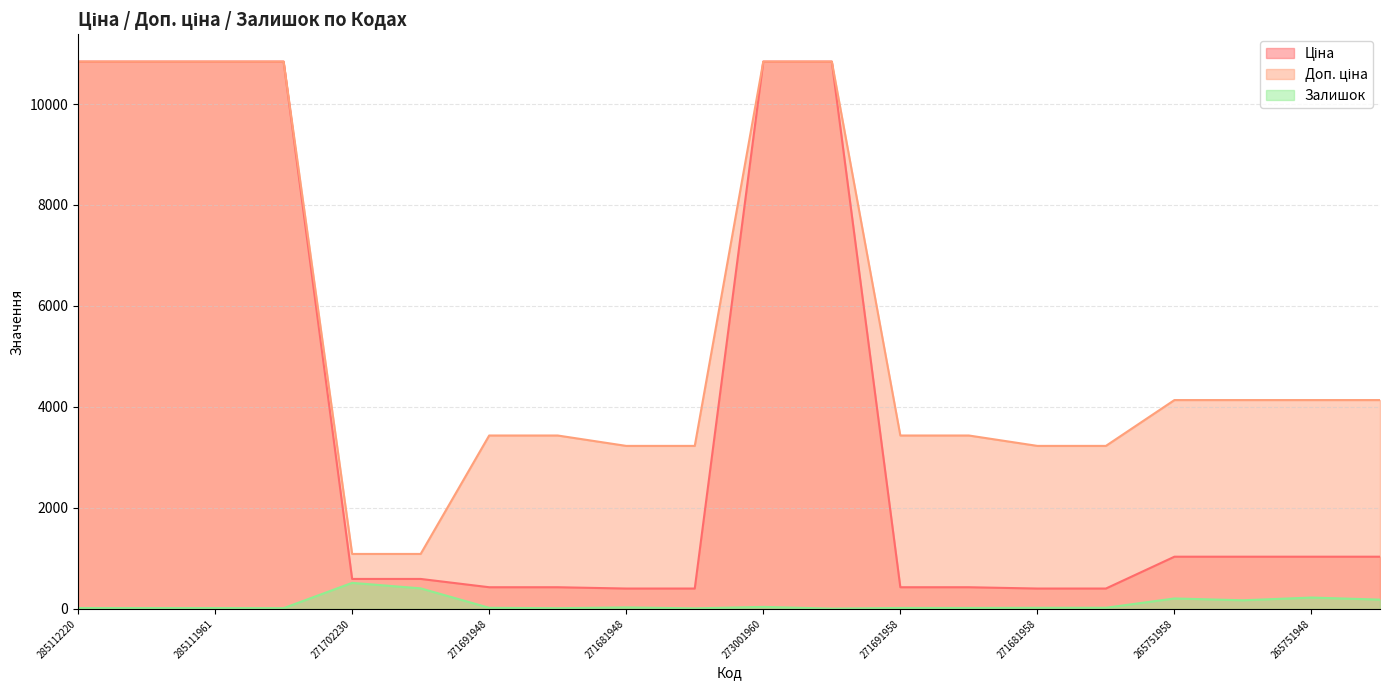

How many data points in Ціна are above 1034?

10